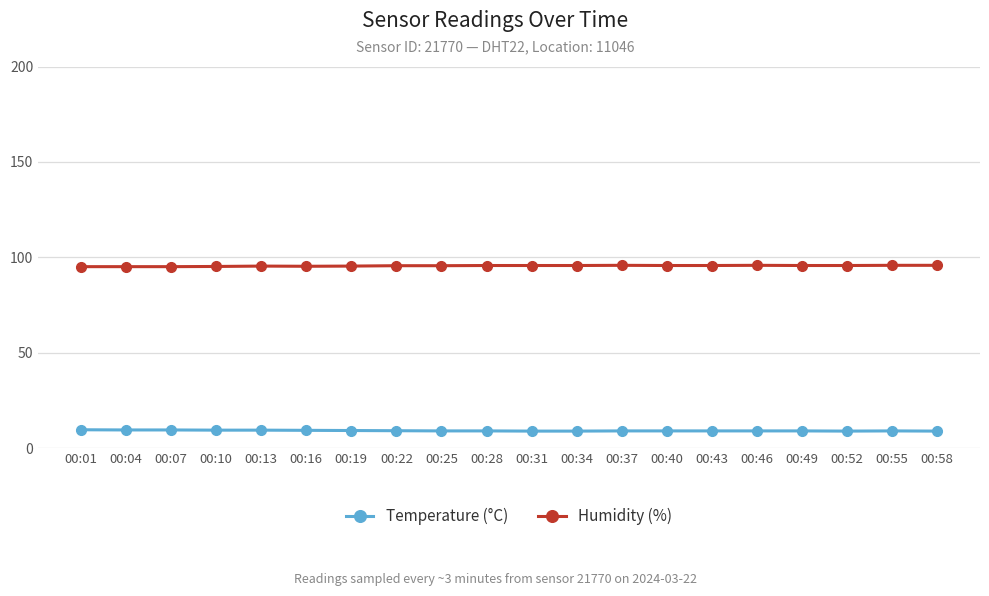

What is the difference between the highest and lowest values at 00:40?

86.6